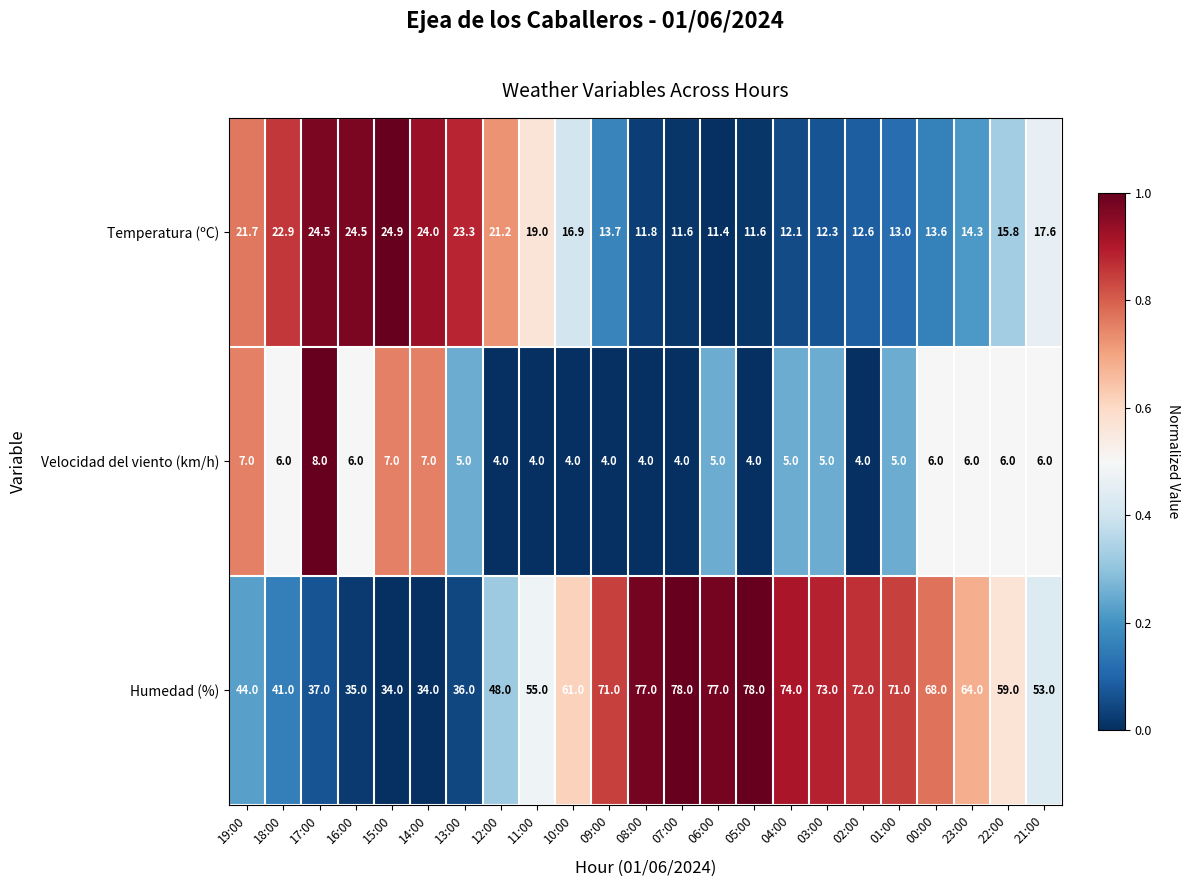

At how many categories does at least one series exceed 22?

23